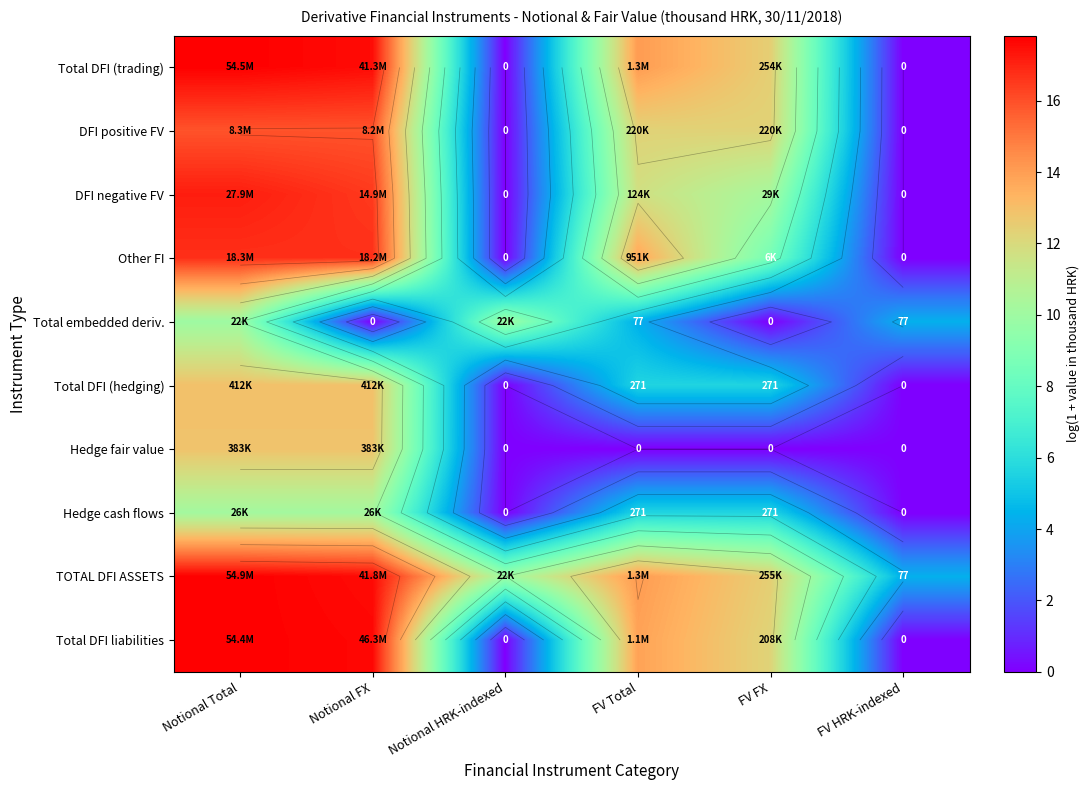

How many data points does each series have?

6